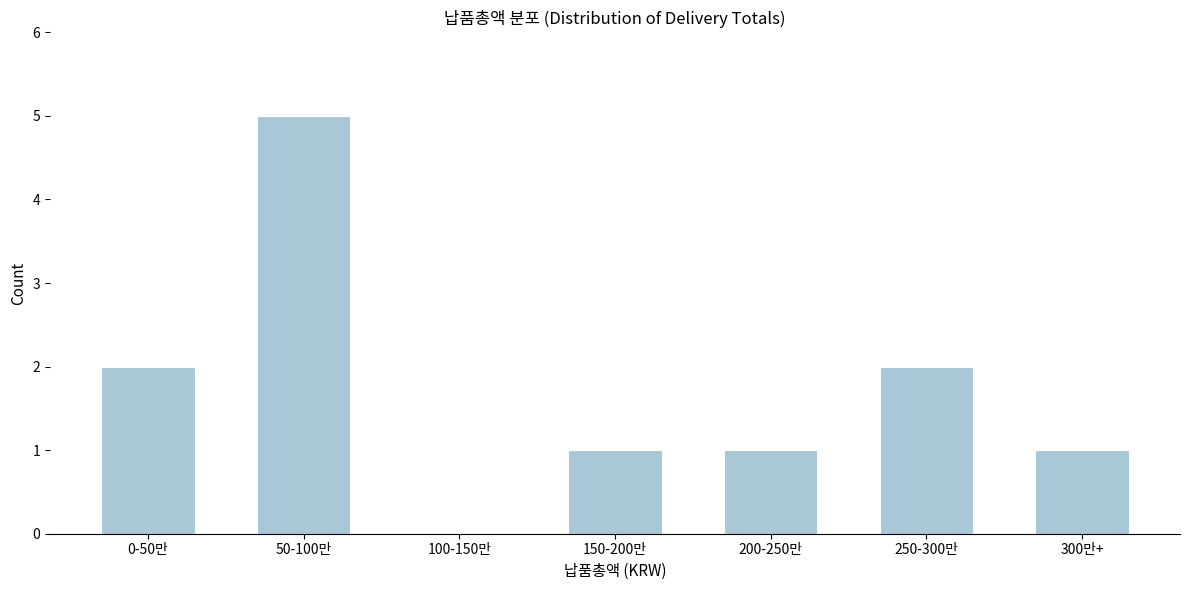

Reading right to left, what are all the values shown in this chart?

300만+=1	250-300만=2	200-250만=1	150-200만=1	100-150만=0	50-100만=5	0-50만=2